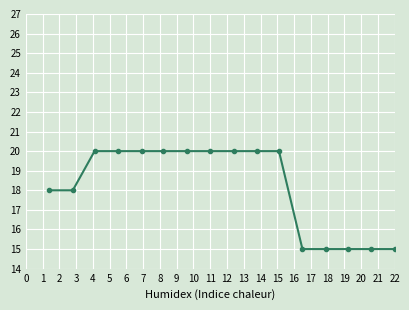

What is the sum of all values?

291